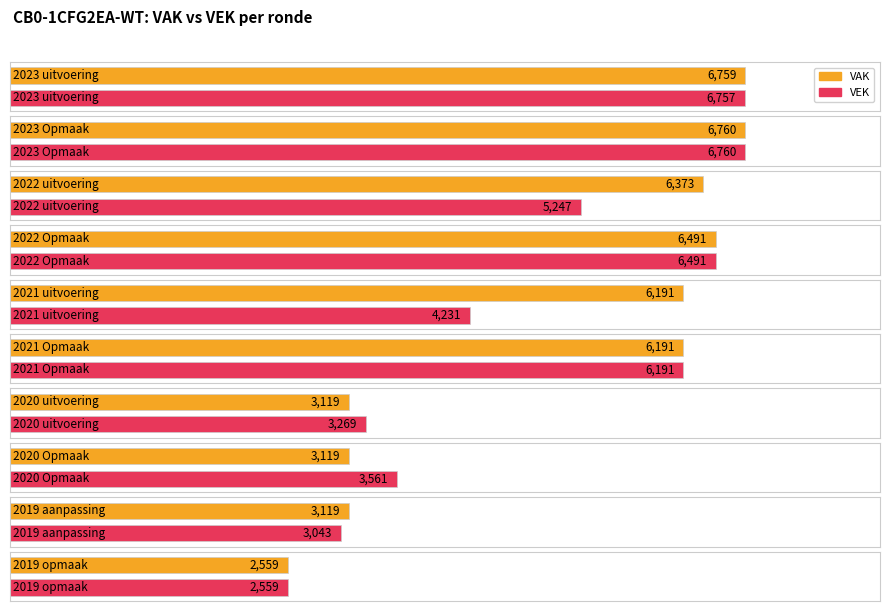

How many data points in VEK are above 5247?

4